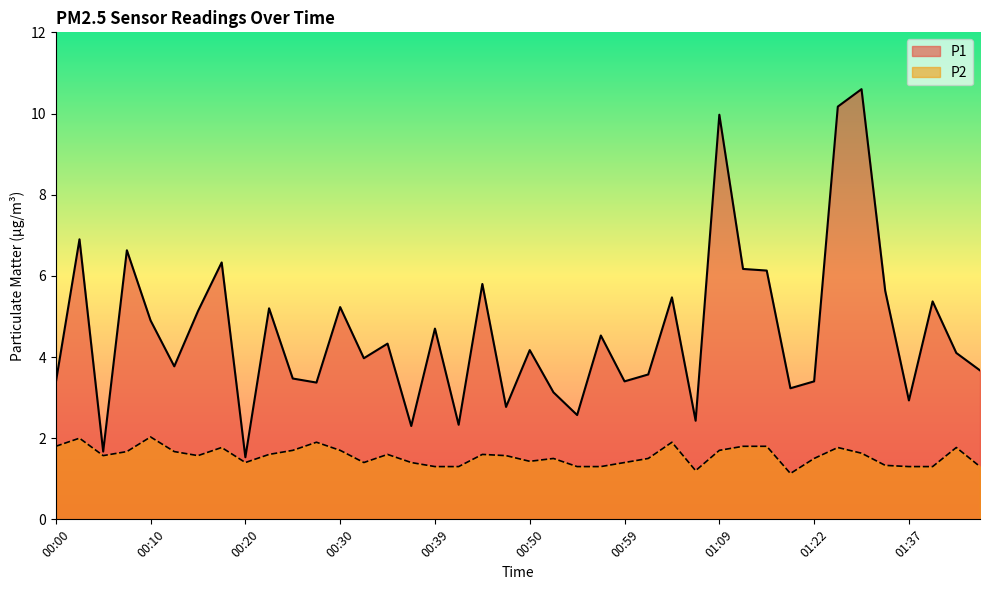

True or false: P1 and P2 intersect in this chart.

False